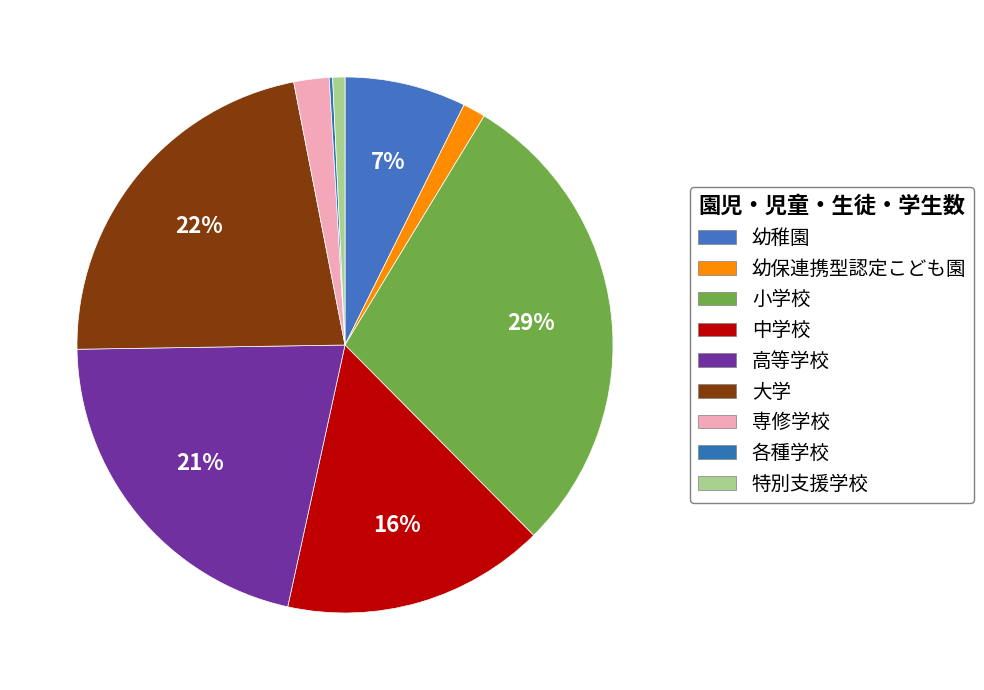

What portion of the pie excludes 特別支援学校?

99.3%